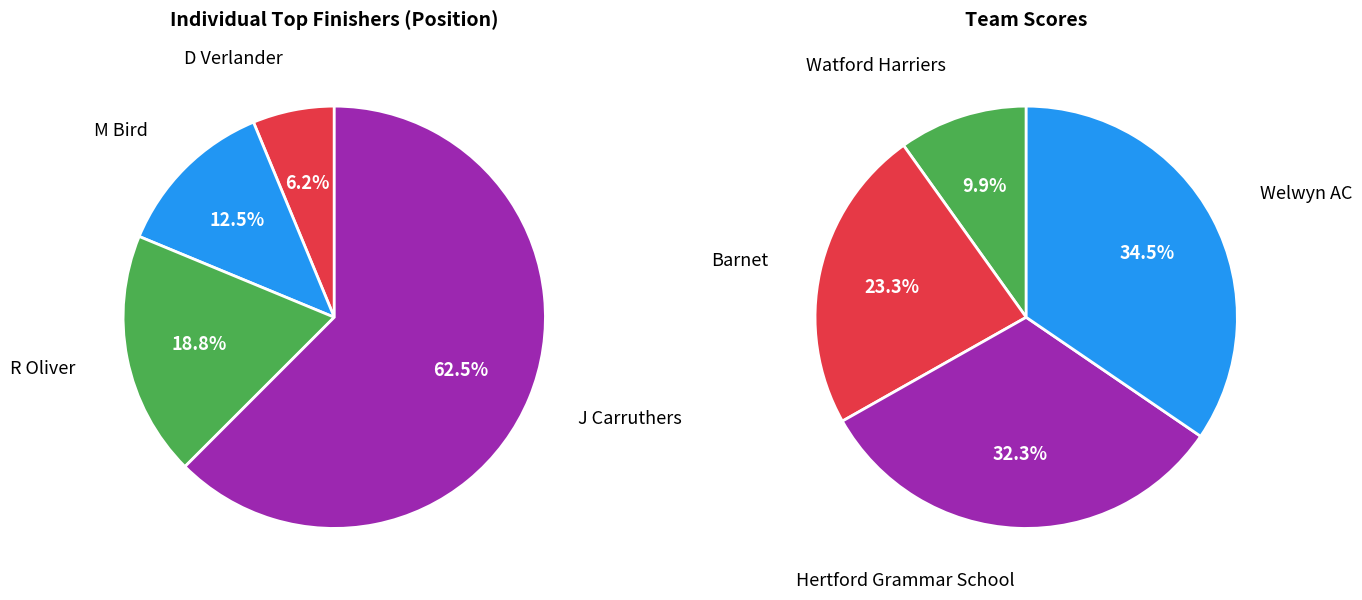

To the nearest percent, what is the combined percentage of Barnet and Watford Harriers?

33%